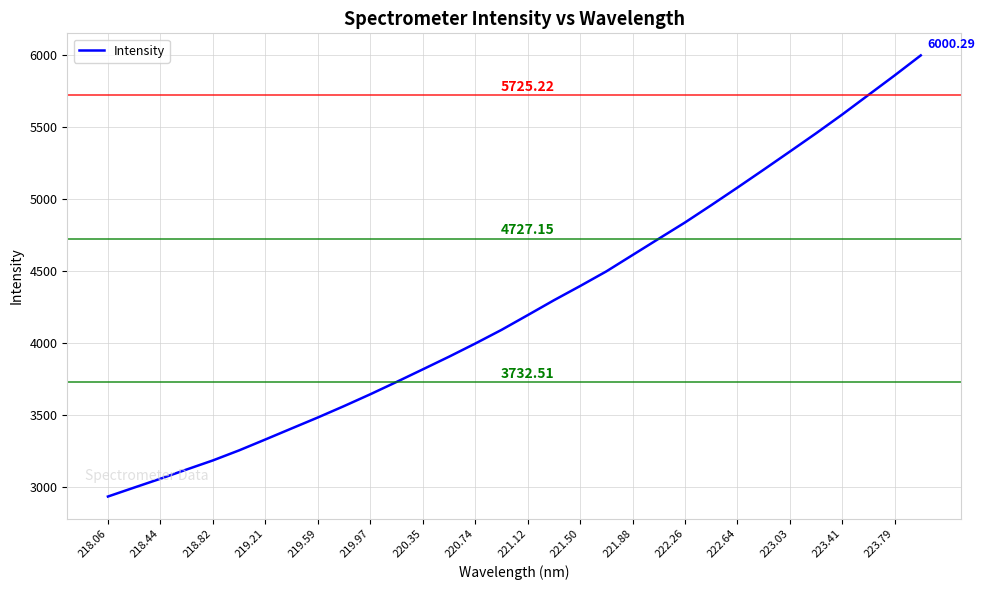

What is the change in value from 219.21 to 223.79?

+2527.9